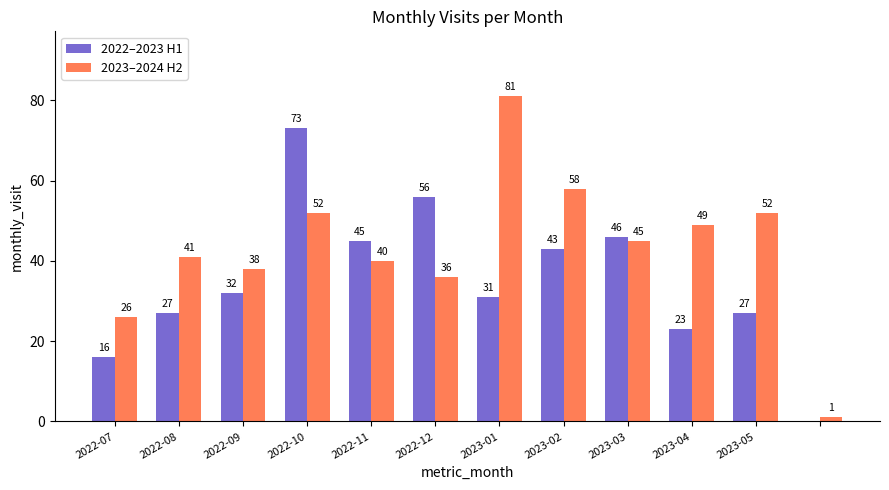

Which series has the largest total across all categories?

2023–2024 H2